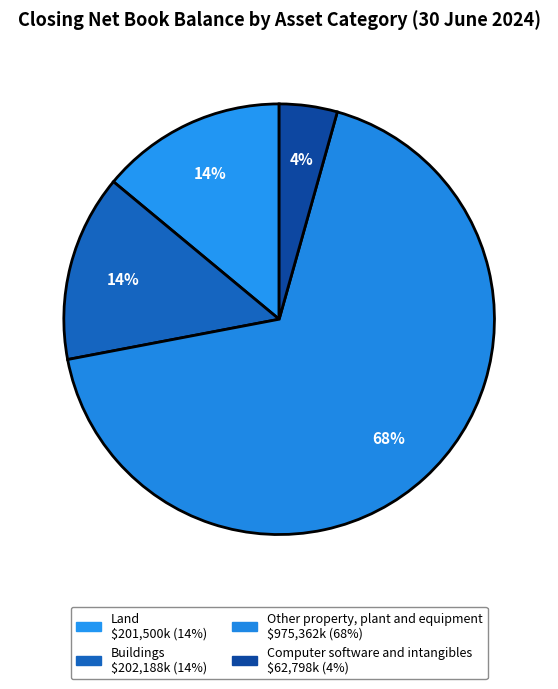

Which category has the smallest portion of the pie?

Computer software and intangibles